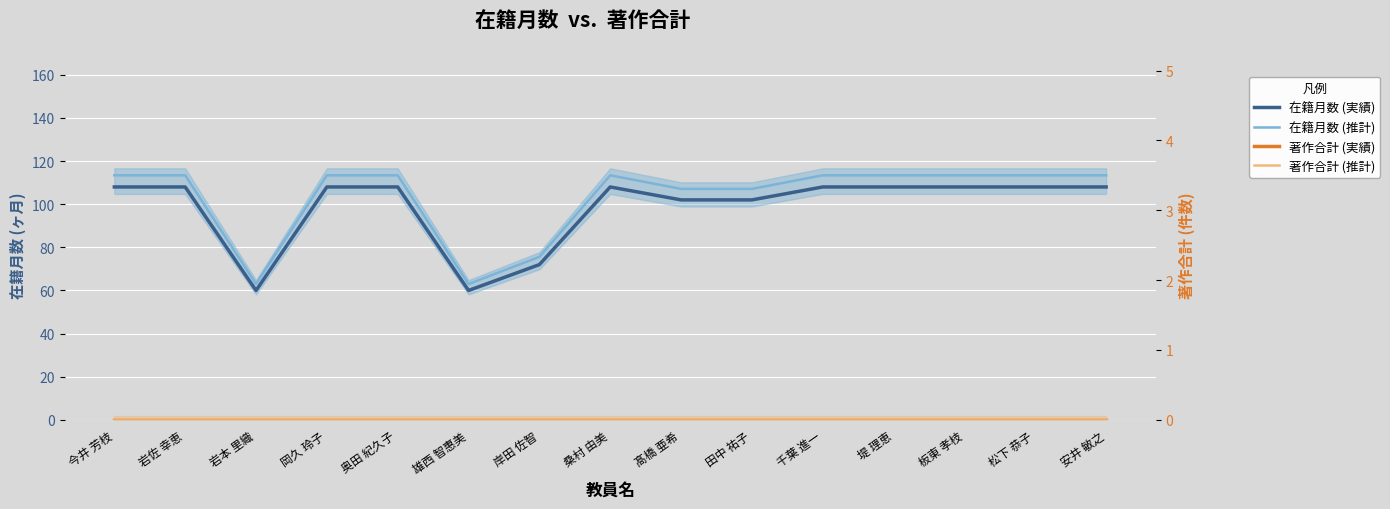

At how many categories does at least one series exceed 36?

15